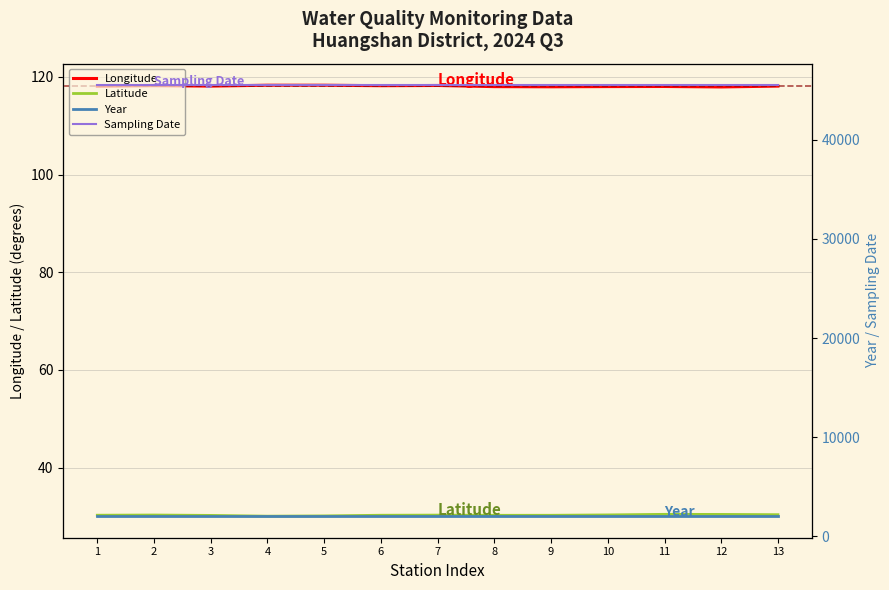

Reading left to right, transcribe all the data shown in this chart.

Longitude: 118.1	118.2	118.1	118.3	118.3	118.2	118.2	118.0	118.0	118.0	118.0	117.9	118.1
Latitude: 30.3	30.3	30.2	30.1	30.1	30.3	30.3	30.2	30.3	30.3	30.4	30.4	30.4
Year: 2024.0	2024.0	2024.0	2024.0	2024.0	2024.0	2024.0	2024.0	2024.0	2024.0	2024.0	2024.0	2024.0
Sampling Date: 45516.0	45516.0	45516.0	45516.0	45516.0	45516.0	45516.0	45516.0	45516.0	45516.0	45516.0	45516.0	45516.0